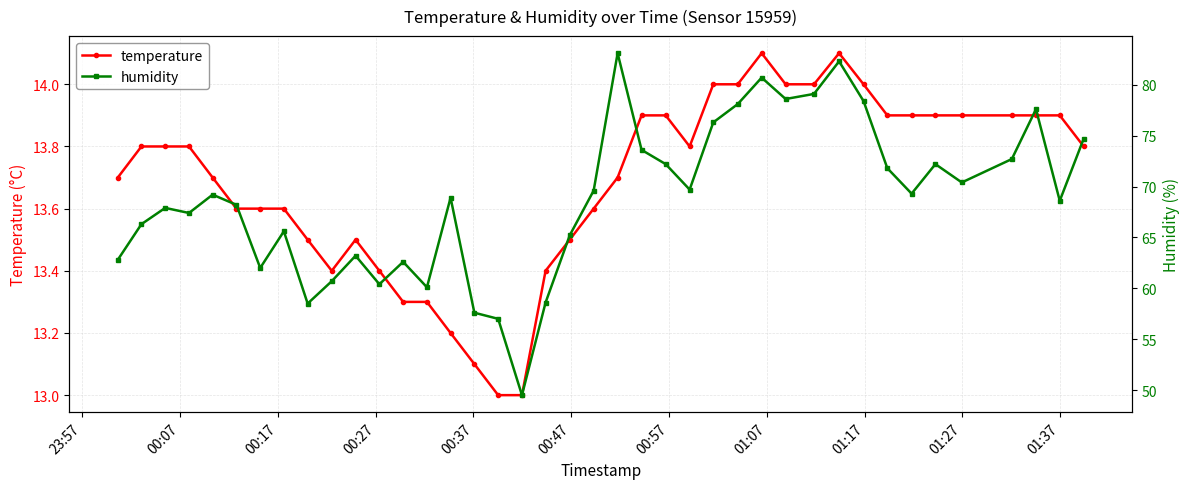

True or false: humidity and temperature intersect in this chart.

False